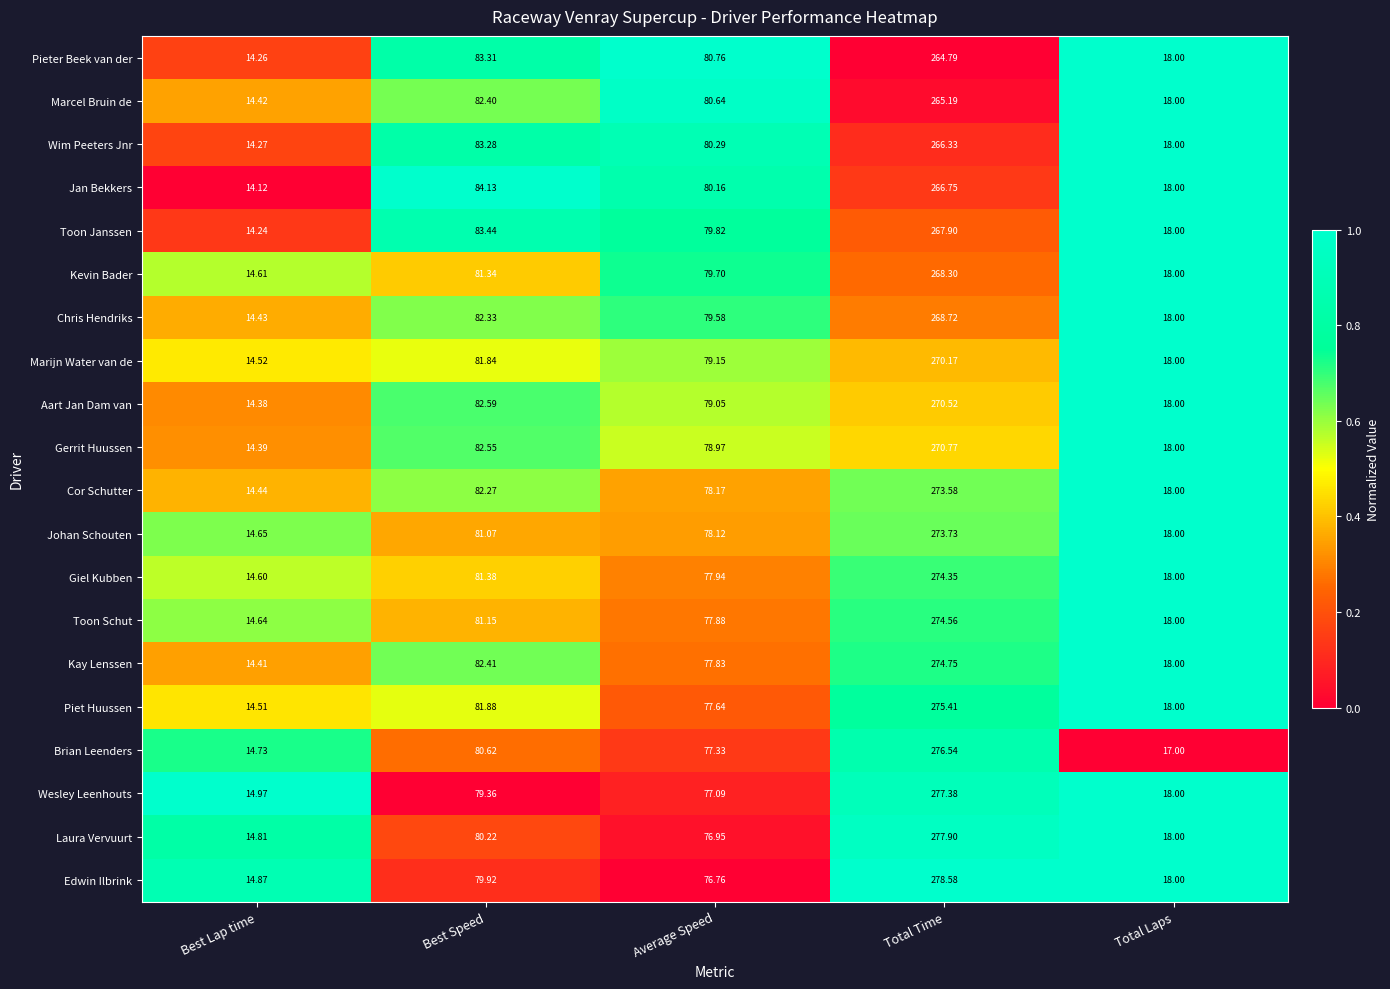

Rank the series by their maximum value, from highest to lowest.

Edwin Ilbrink, Laura Vervuurt, Wesley Leenhouts, Brian Leenders, Piet Huussen, Kay Lenssen, Toon Schut, Giel Kubben, Johan Schouten, Cor Schutter, Gerrit Huussen, Aart Jan Dam van, Marijn Water van de, Chris Hendriks, Kevin Bader, Toon Janssen, Jan Bekkers, Wim Peeters Jnr, Marcel Bruin de, Pieter Beek van der